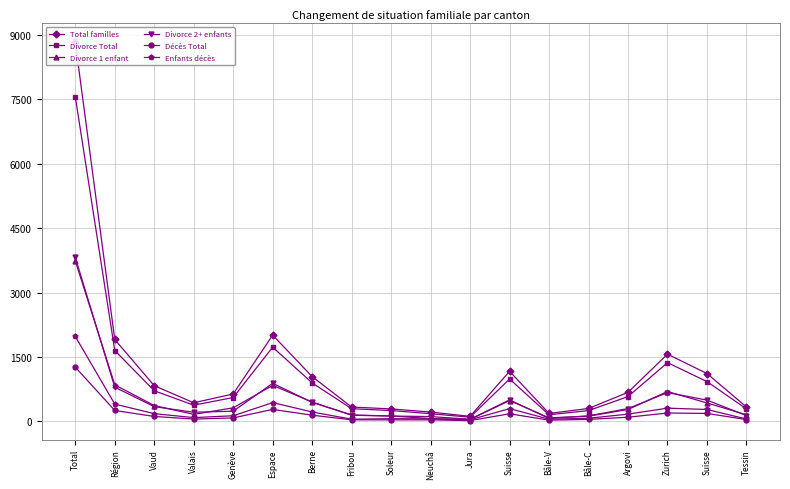

How many lines are shown in the chart?

6